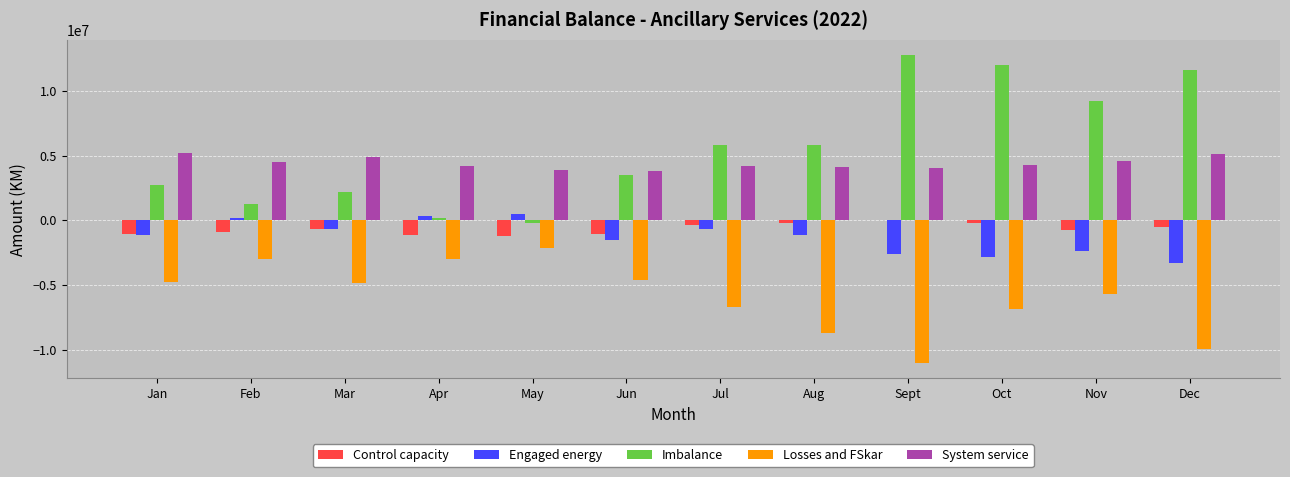

Are the bars horizontal?

No